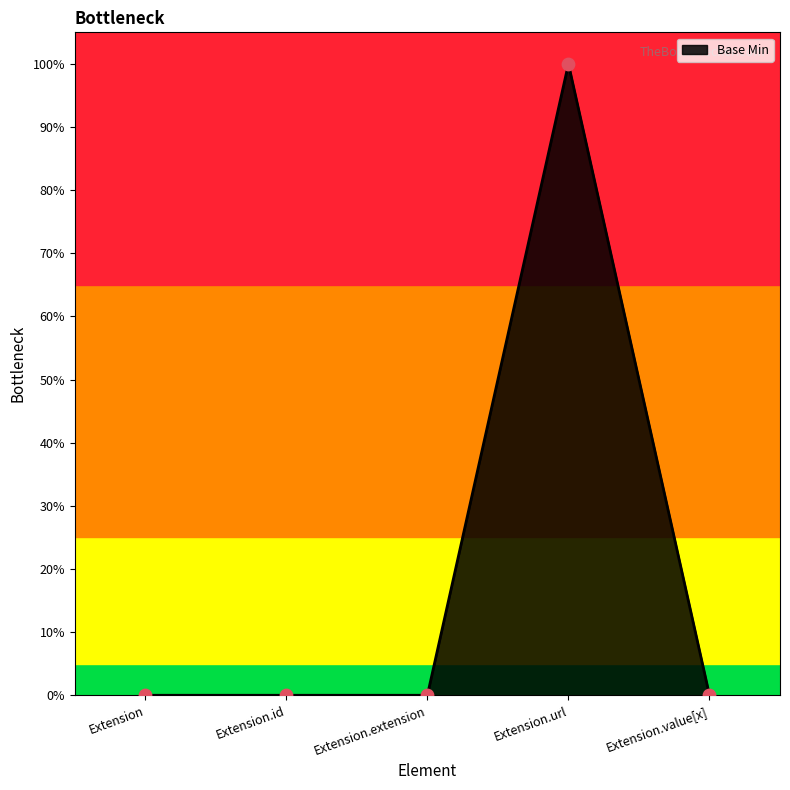

Which has a higher value, Extension.url or Extension.value[x]?

Extension.url